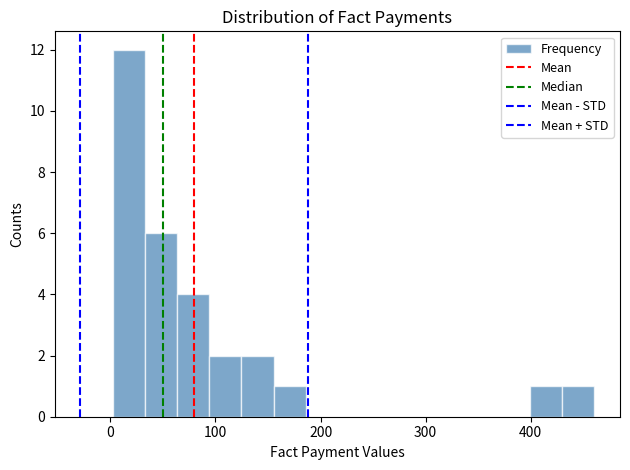

Read against the x-axis, roughly where is the centre of the tallest bar?

20